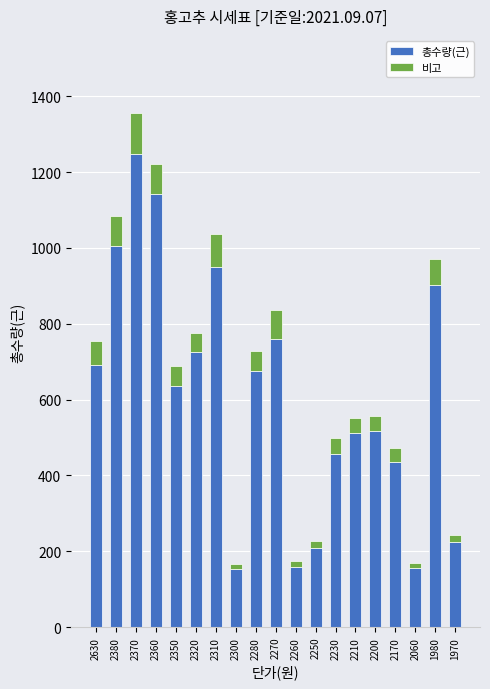

What is the difference between the second highest and minimum values in the 총수량(근) series?

988